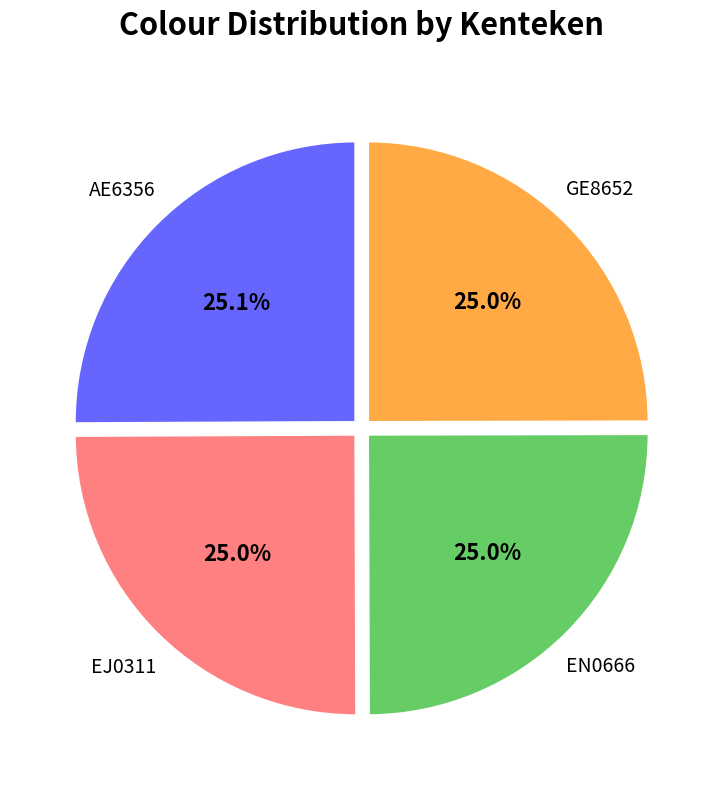

True or false: EJ0311 accounts for 37% of the total.

False